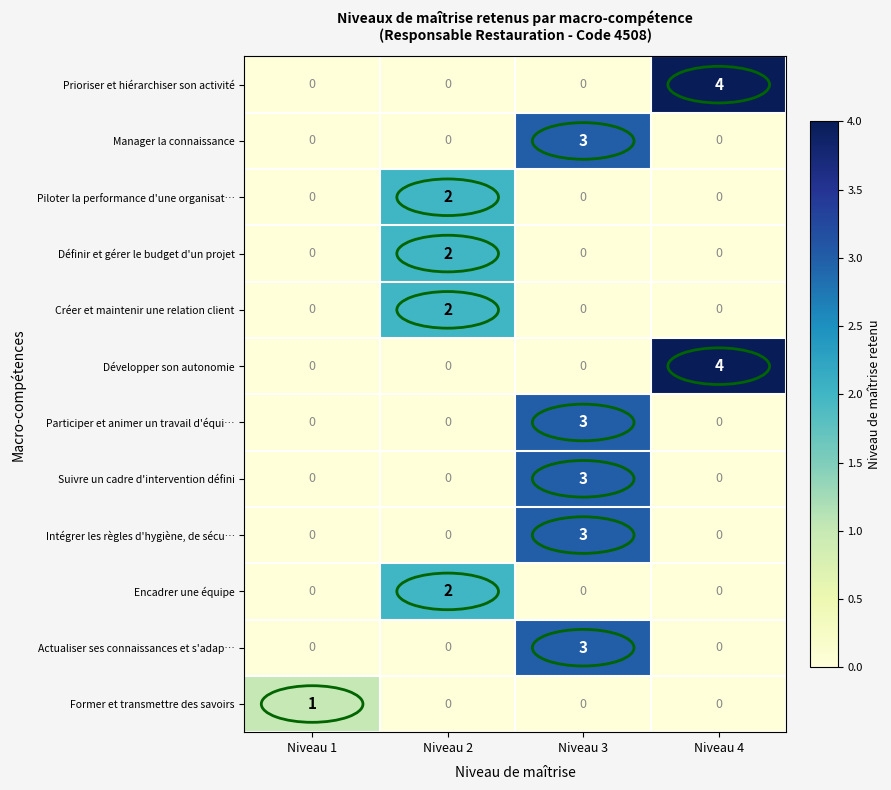

What is the sum of all Participer et animer un travail d'équi… values?

3